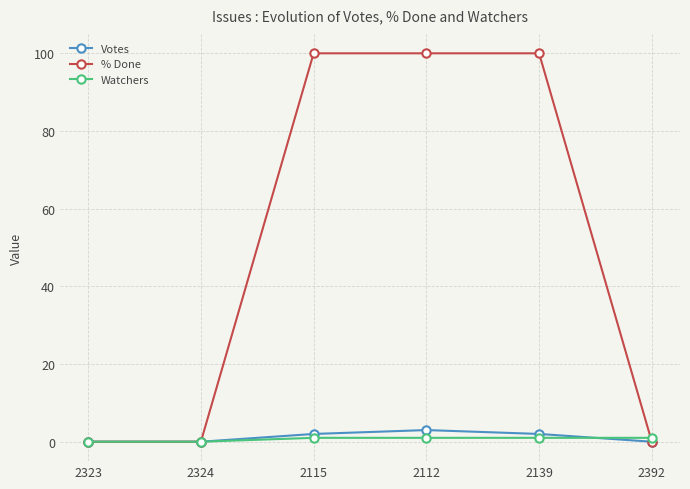

What are all the series names shown in the legend?

Votes, % Done, Watchers